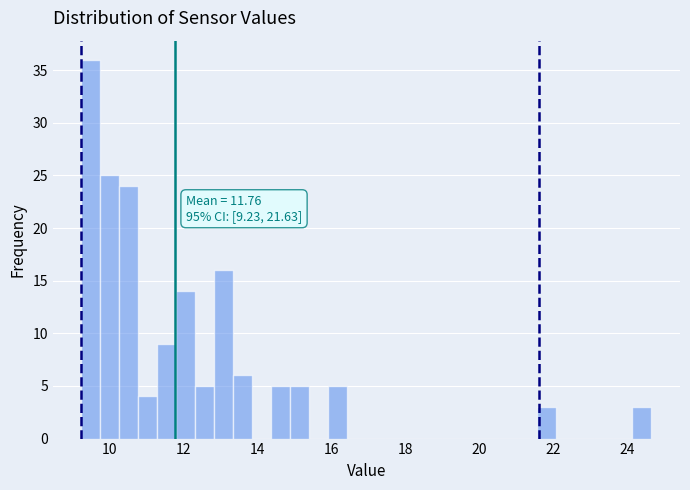

Around what value on the x-axis is the tallest bar? Give the approximate position of its centre, as read against the axis.

9.4